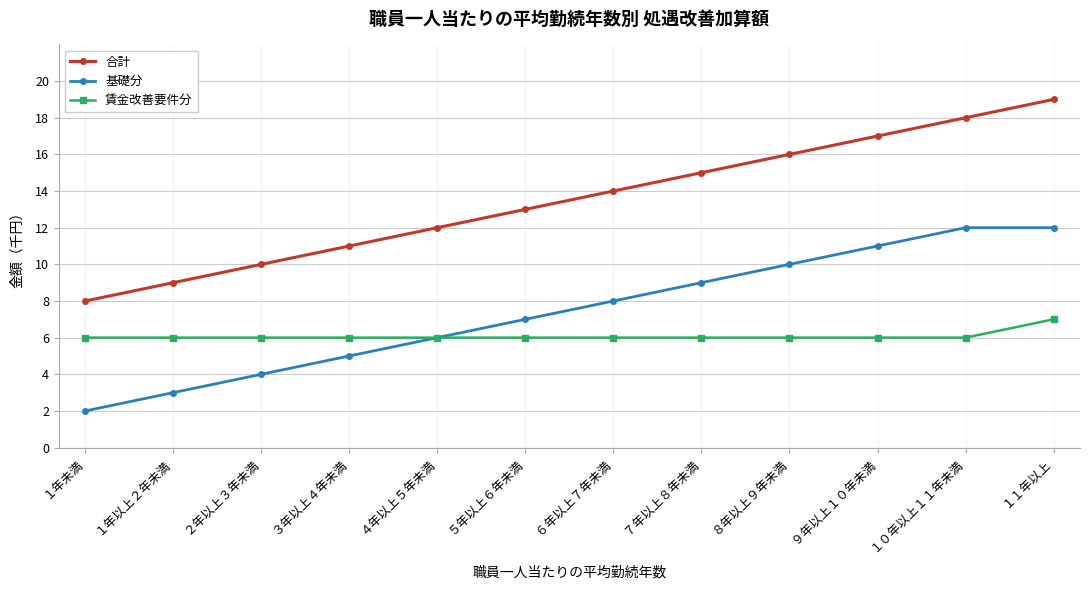

Which series has the largest total across all categories?

合計